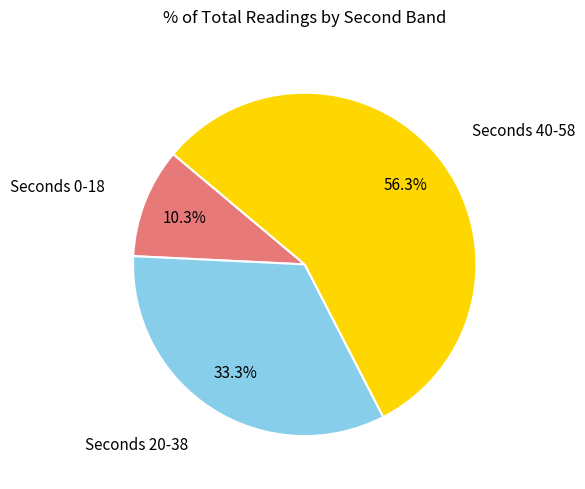

Does any single category account for the majority?

Yes